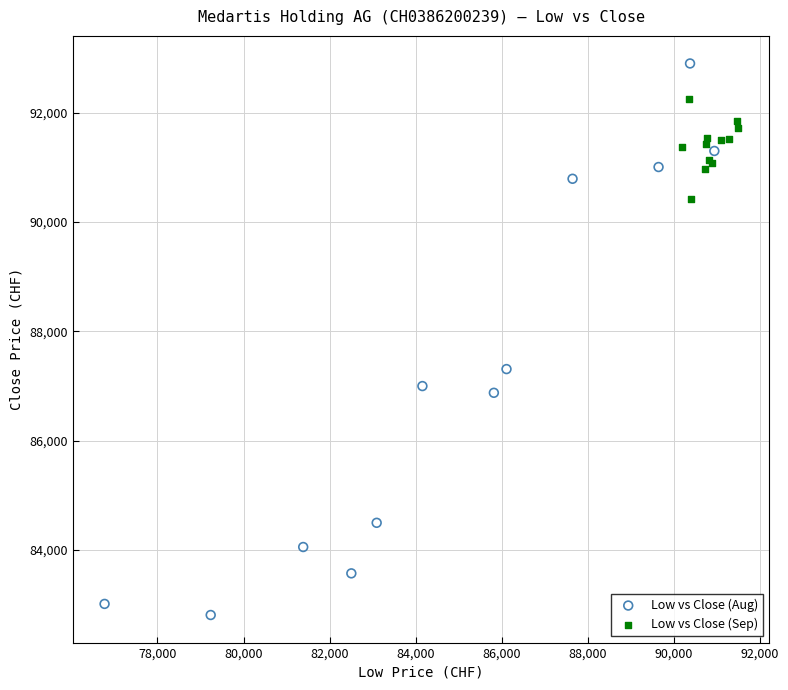

Which series reaches the maximum Y coordinate?

Low vs Close (Aug)